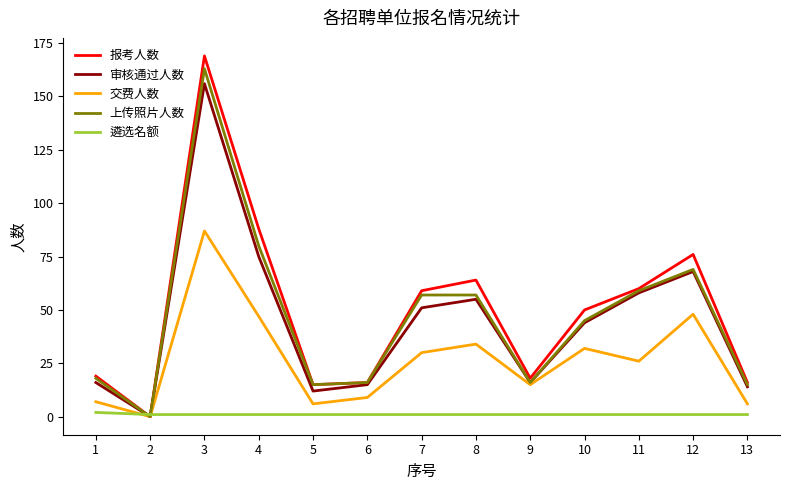

Which series changed the most between 4 and 10?

报考人数